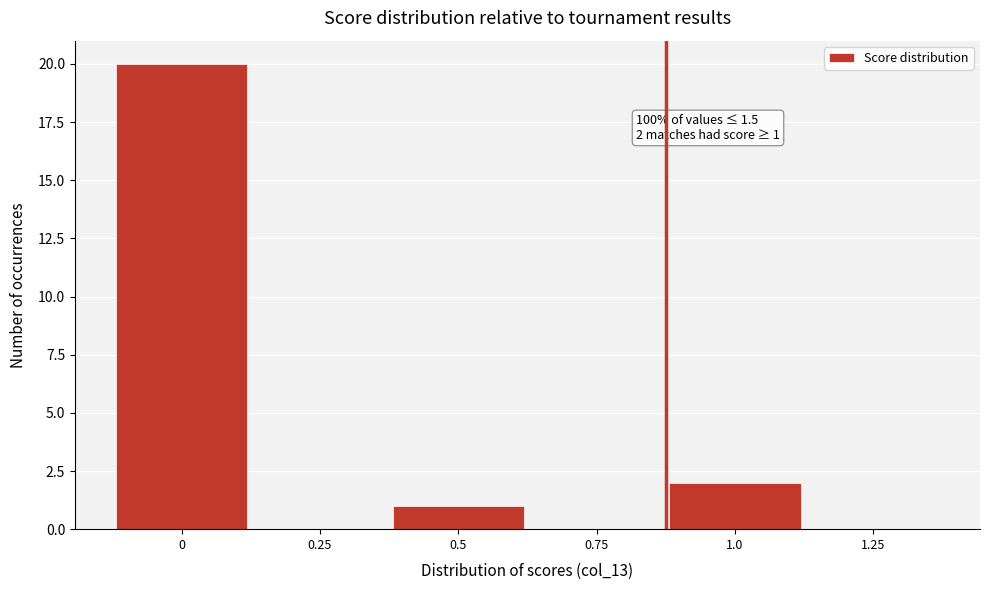

Reading left to right, transcribe all the data shown in this chart.

0=20	0.25=0	0.5=1	0.75=0	1.0=2	1.25=0